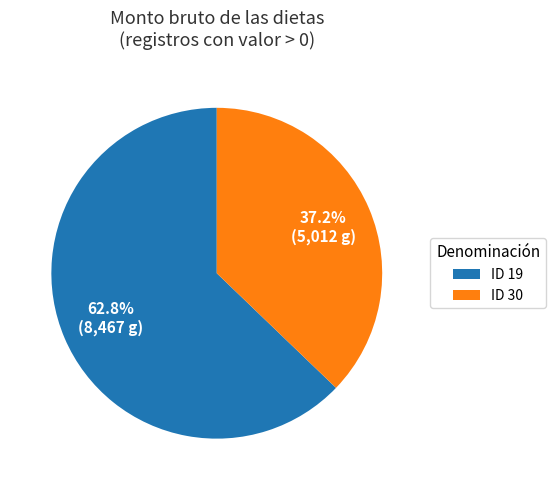

What percentage is NOT represented by ID 30?

62.8%